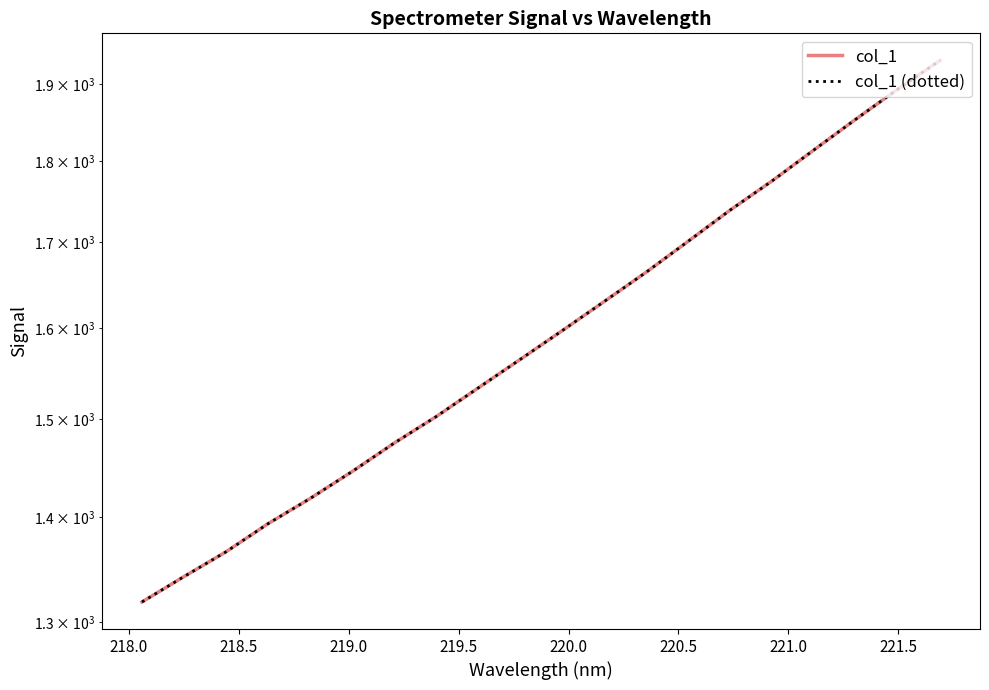

What is the difference between the maximum and second lowest values in the col_1 (dotted) series?

590.3